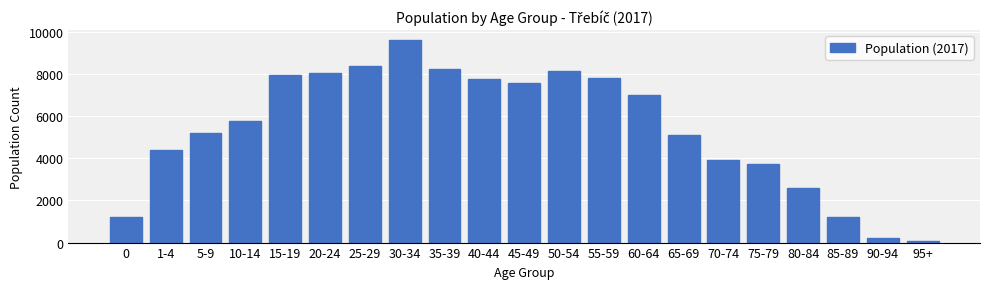

What is the maximum value shown in the chart?

9613